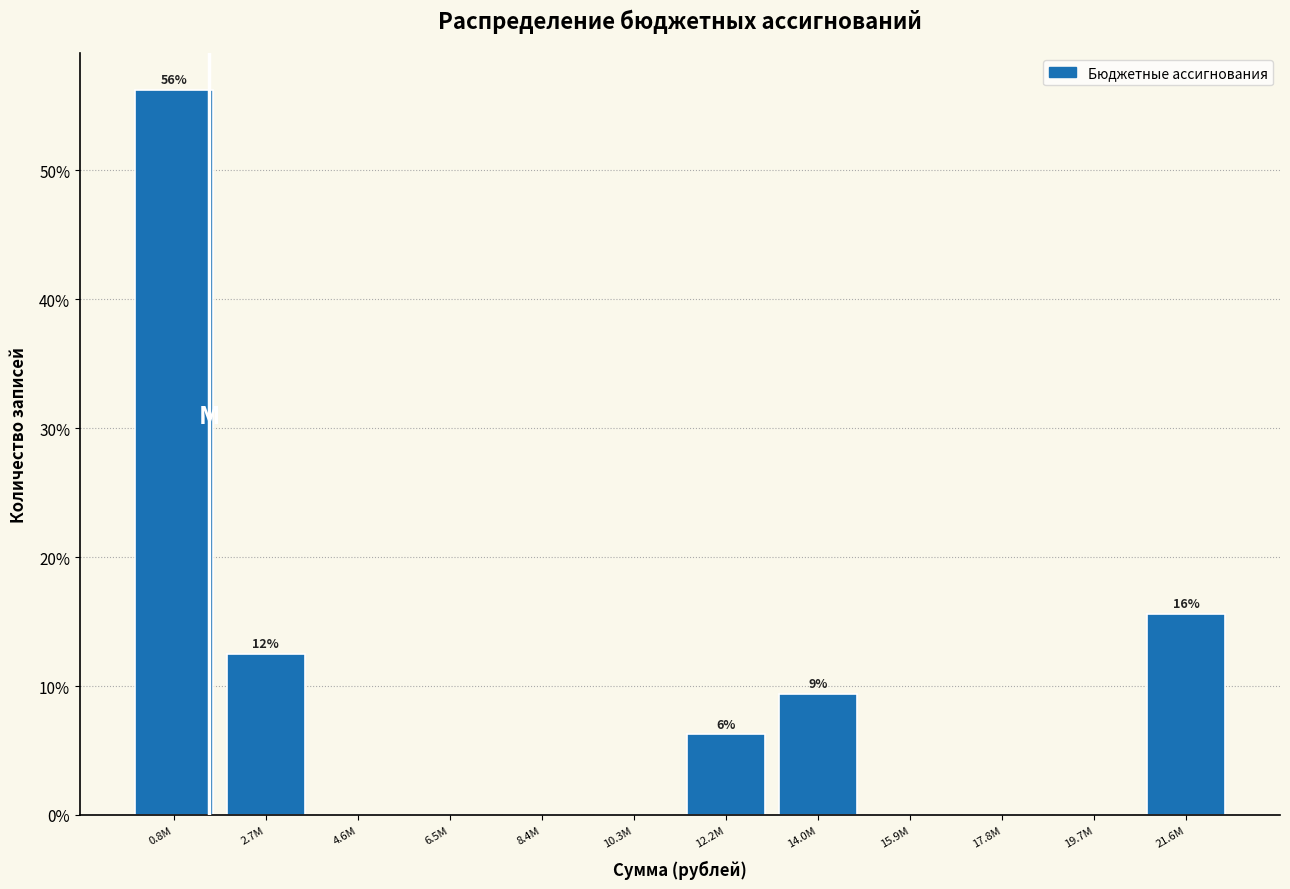

At which category does the chart reach its peak across all series?

0.8M